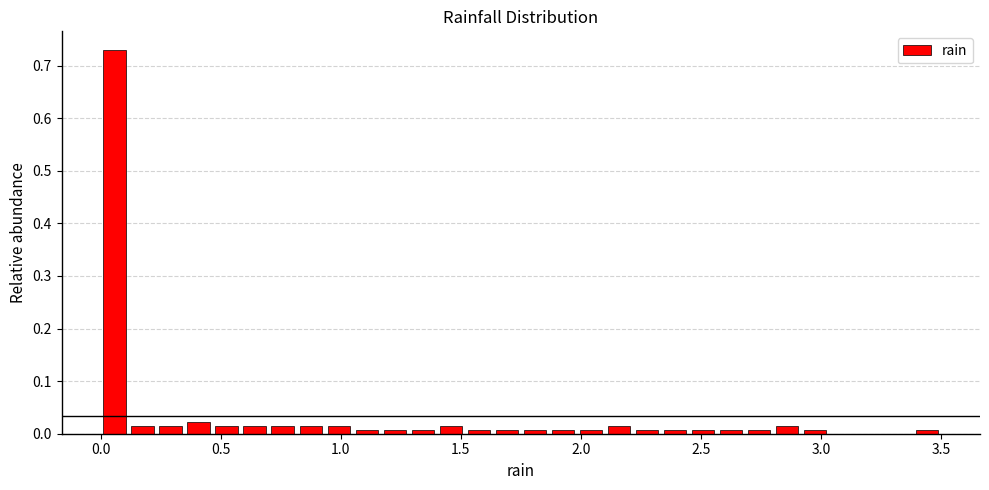

Around what value on the x-axis is the tallest bar? Give the approximate position of its centre, as read against the axis.

0.05